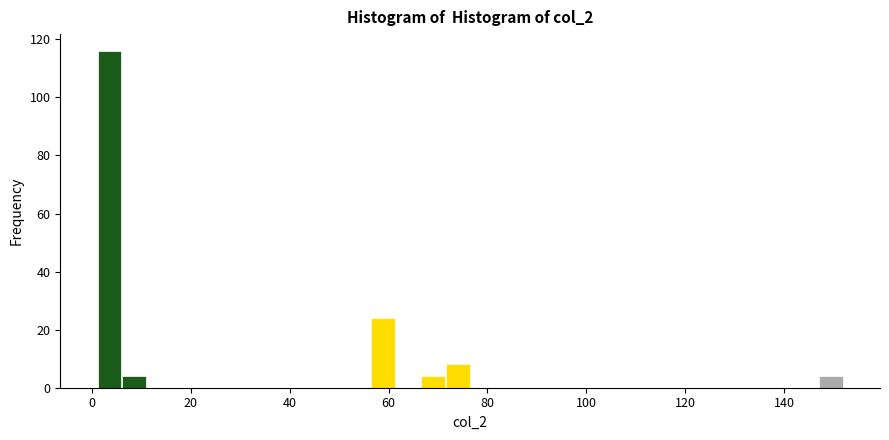

Around what value on the x-axis is the tallest bar? Give the approximate position of its centre, as read against the axis.

4